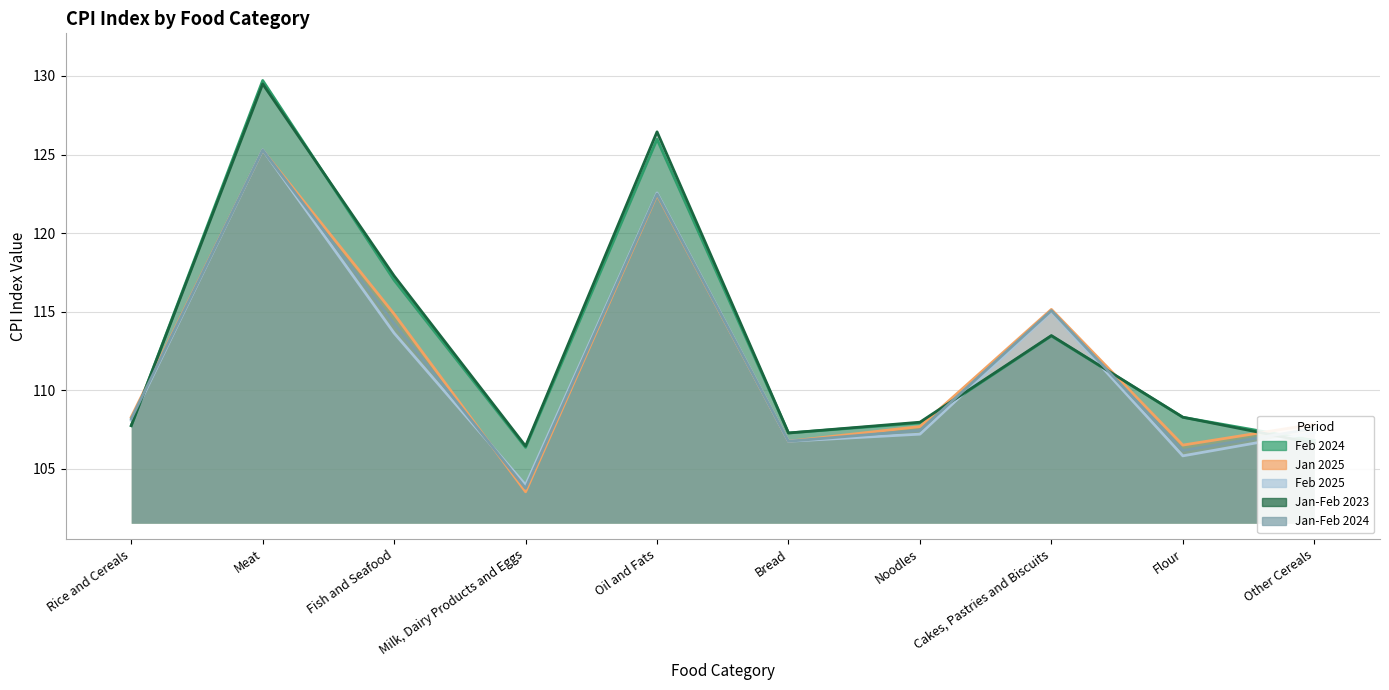

How many values in the Jan-Feb 2024 series are below 108?

5